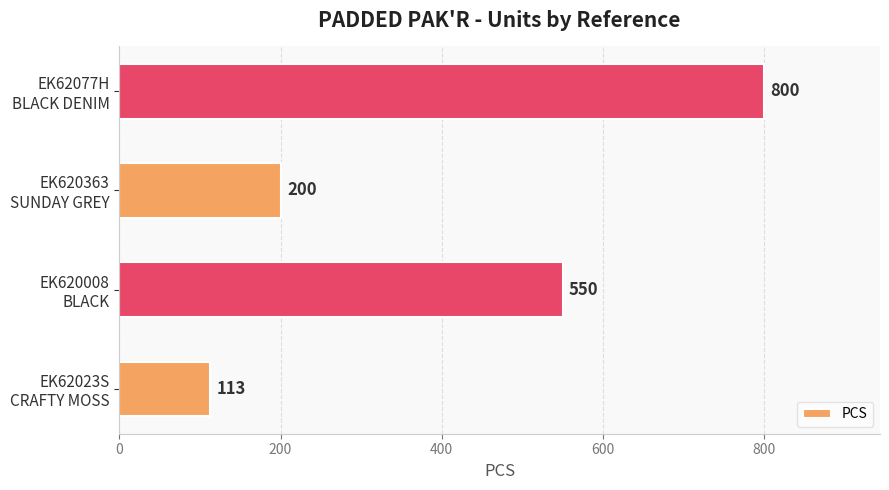

What is the sum of all values?

1663